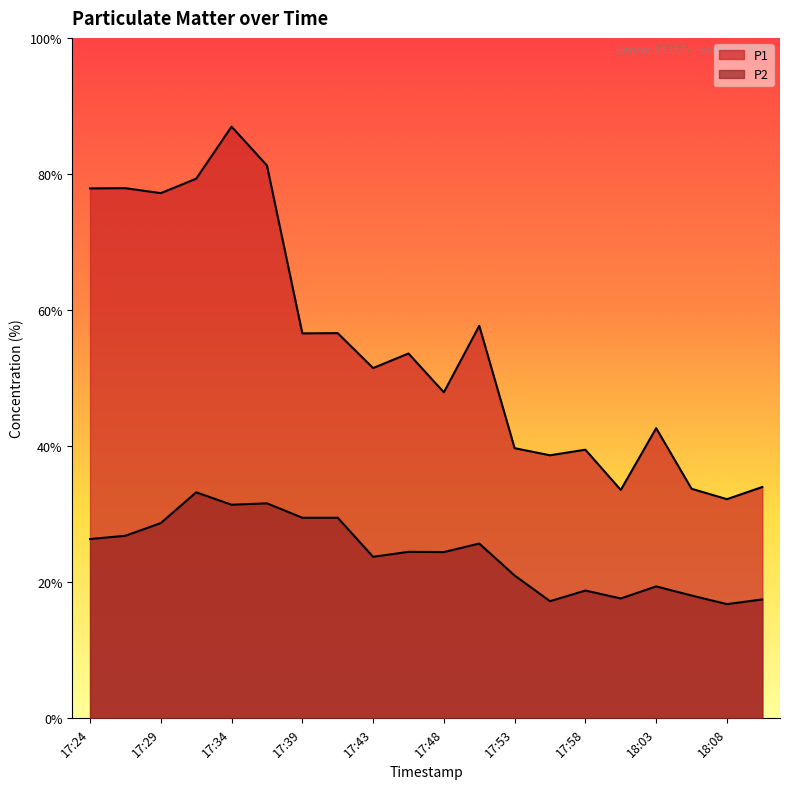

Which series changed the most between 17:46 and 18:03?

P1